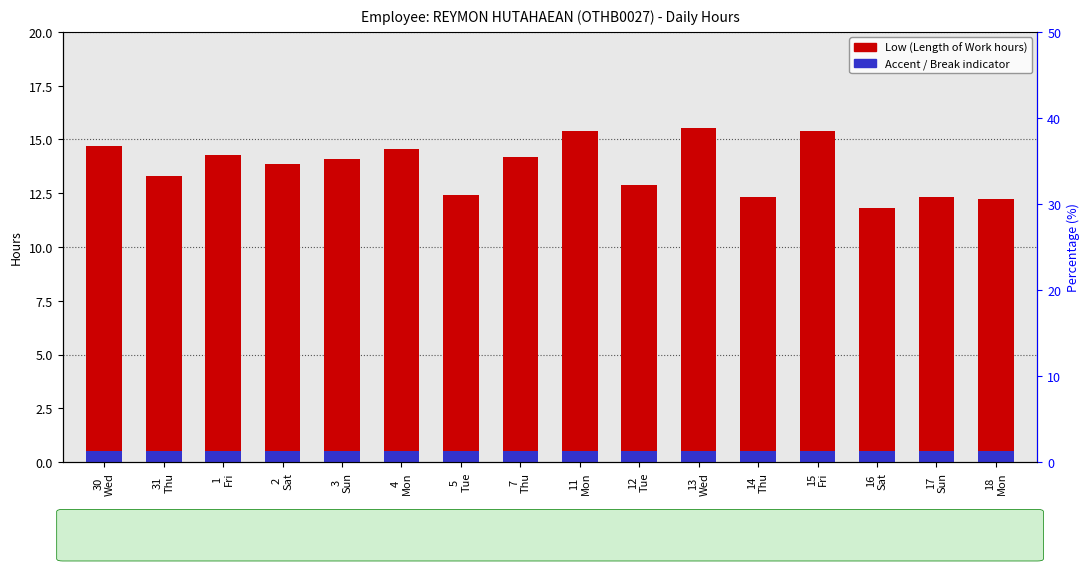

How many groups of bars are there?

16